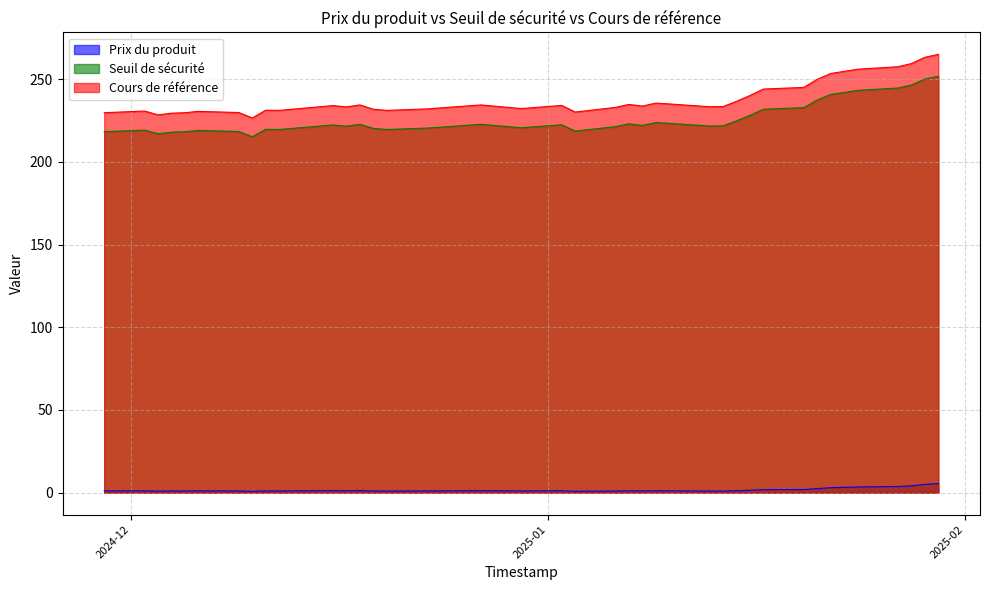

What is the difference between the maximum and minimum values in the Seuil de sécurité series?

36.6